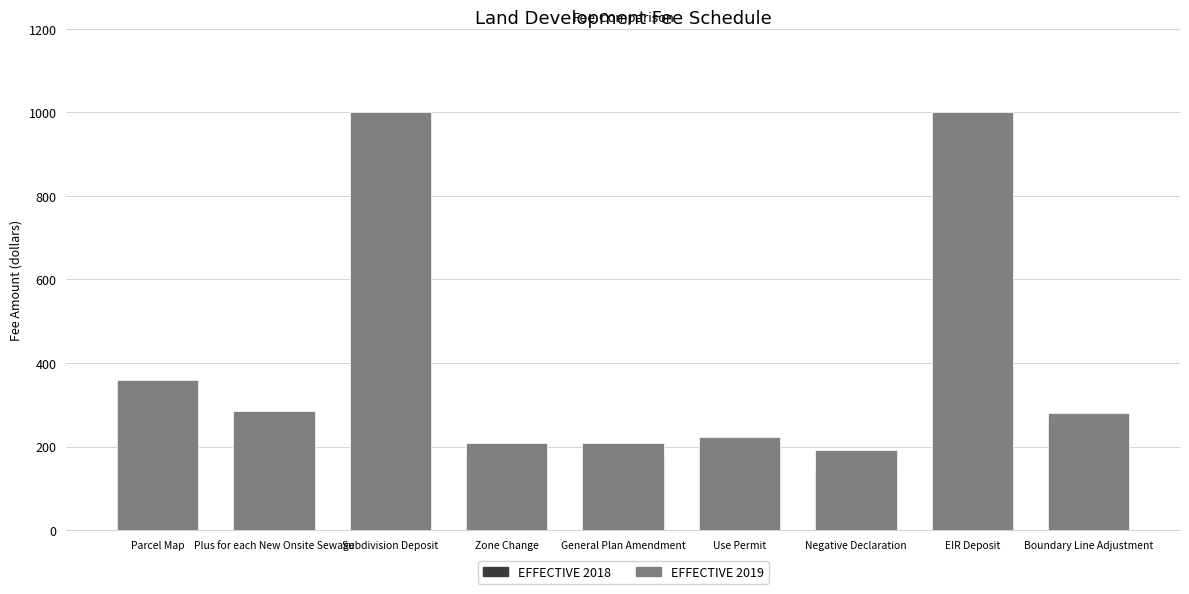

What is the highest value of the EFFECTIVE 2019 series?

1000